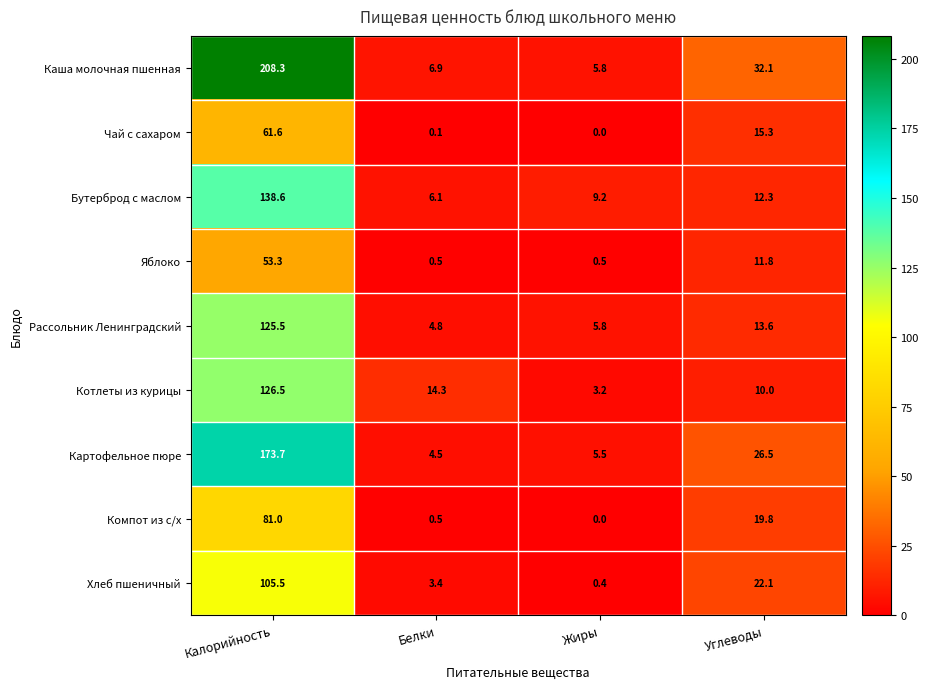

What is the spread (max minus min) of values at Калорийность?

155.0